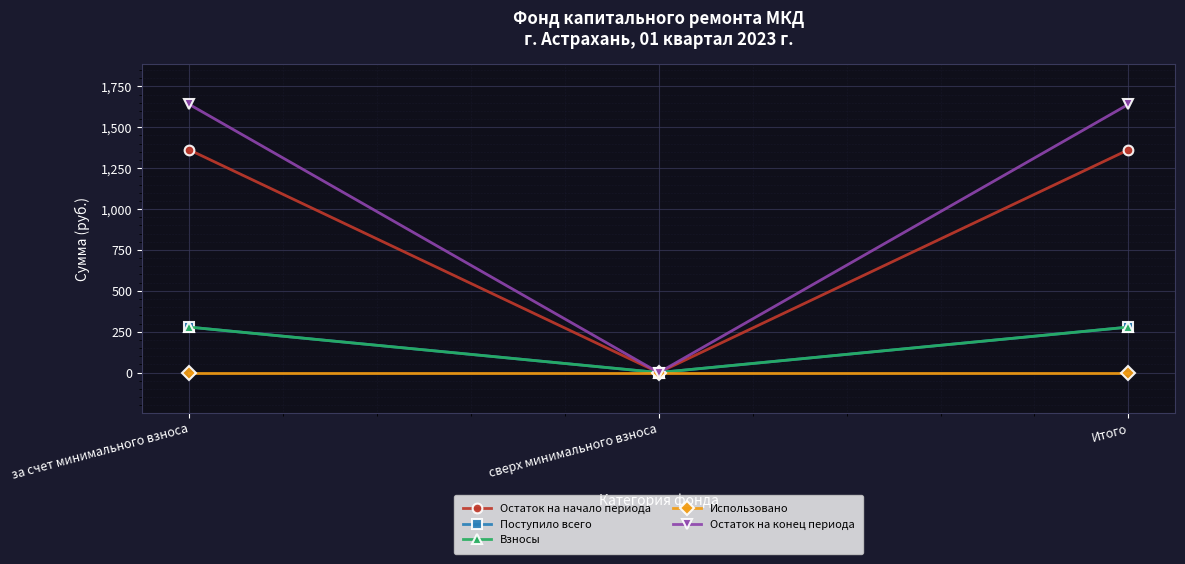

Which category has the highest value across all series?

за счет минимального взноса